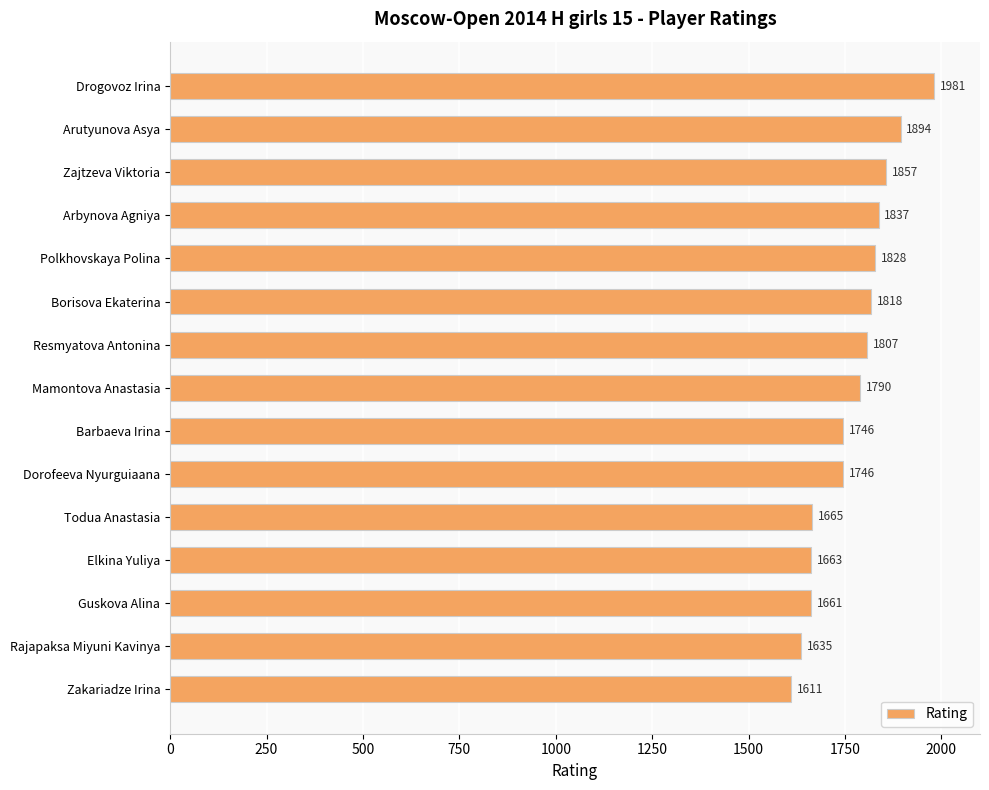

At which category does the chart reach its peak across all series?

Drogovoz Irina